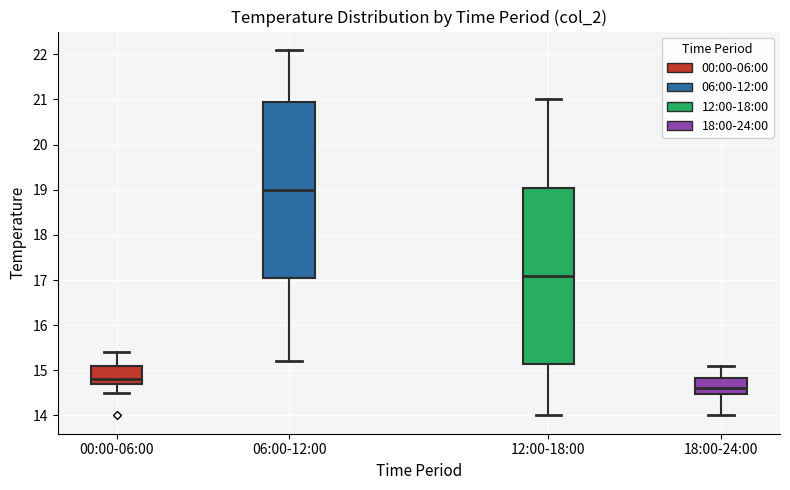

Where is the upper edge of the box for 18:00-24:00 on the y-axis? The values are not printed on the chart, so give them approximately, as read against the axis.

14.8